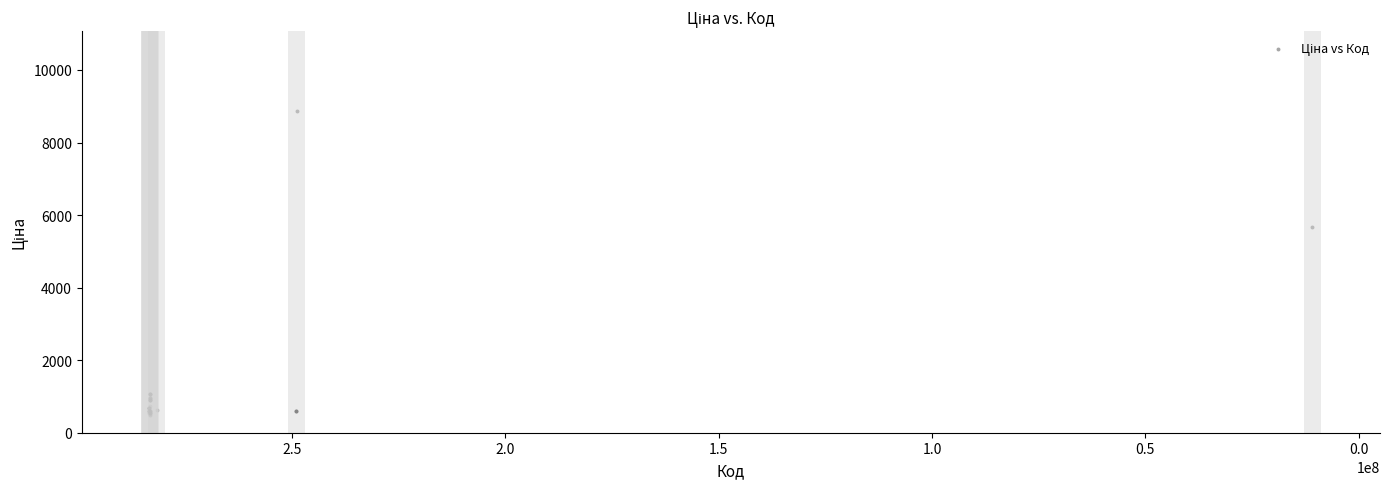

What Y value in the scatter plot is closest to 4671?

5673.8